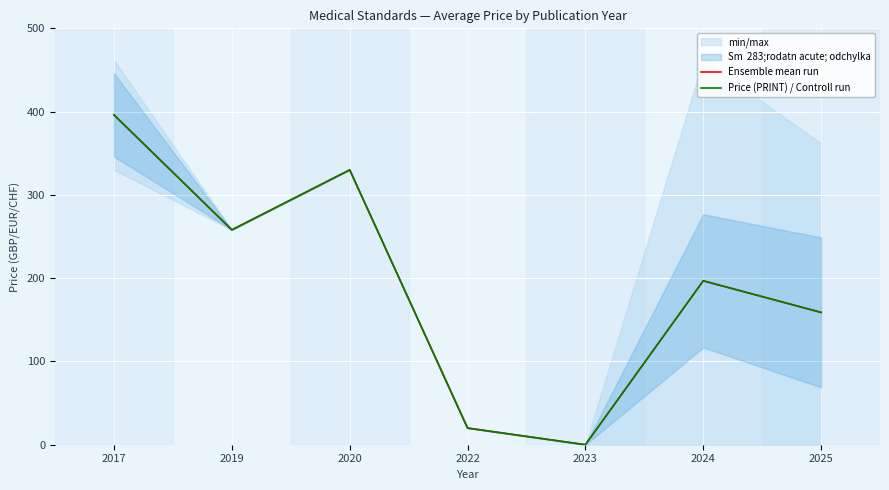

What is the difference between the Ensemble mean run values at 2023 and 2024?

196.8